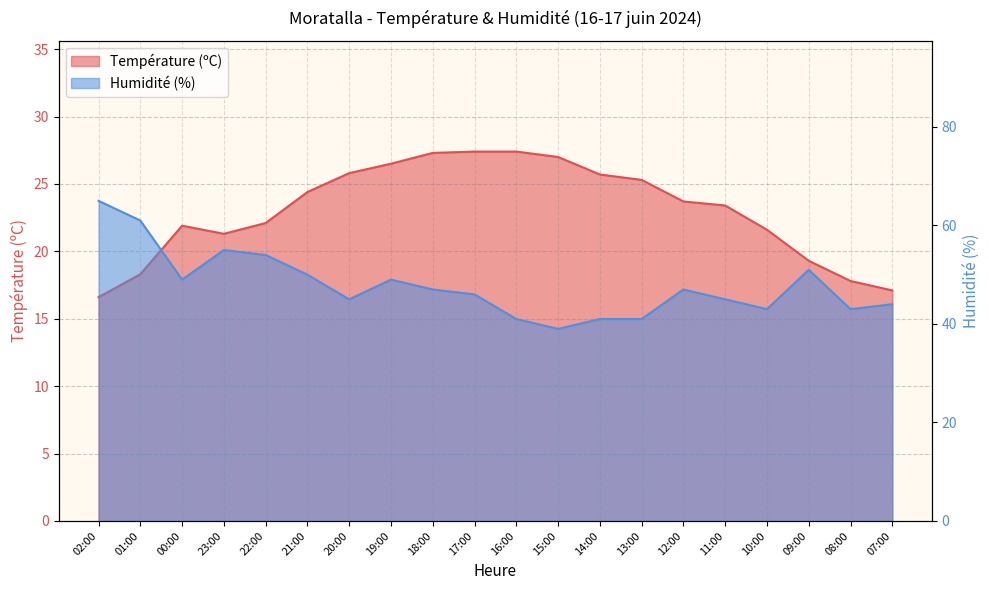

What is the value of the Humidité (%) point at the 9th from the left?

47.0